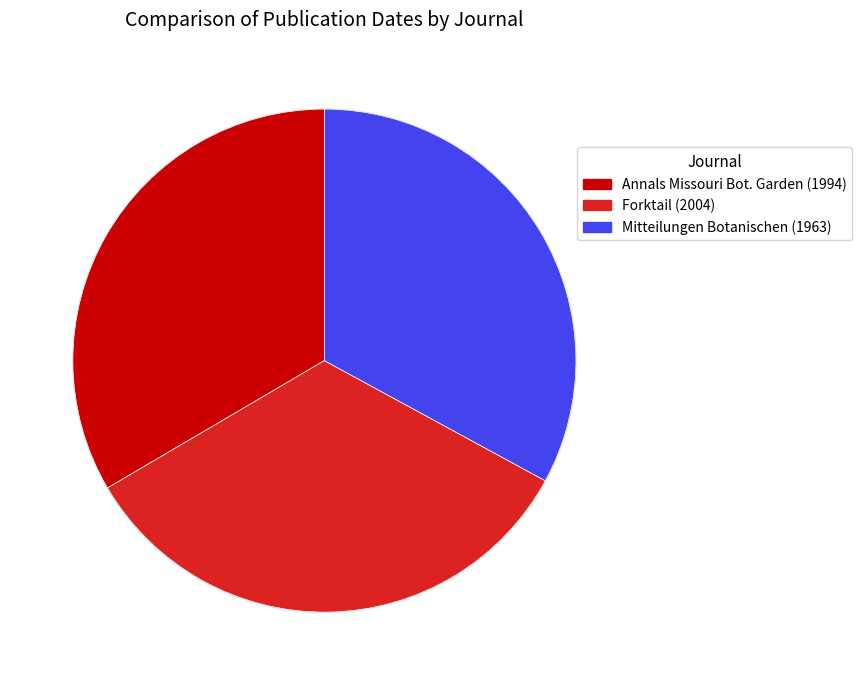

Is there any slice that represents more than half of the pie?

No